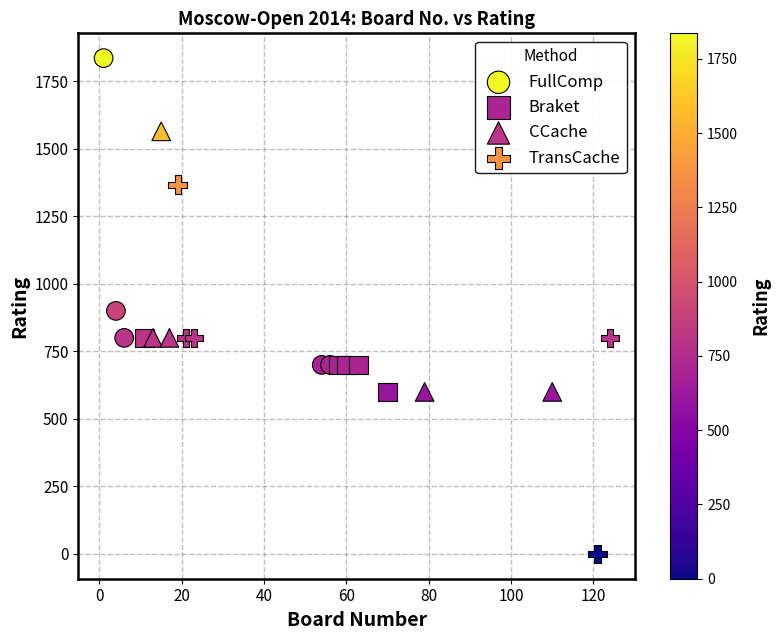

Which series reaches the maximum Y coordinate?

FullComp